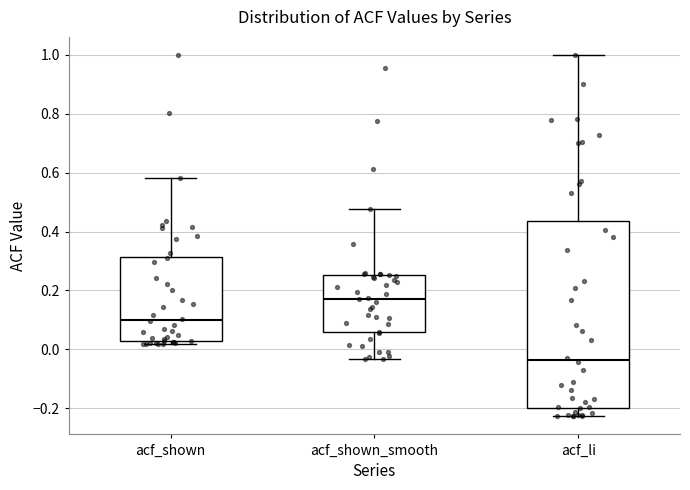

Which box's median line is the lowest?

acf_li